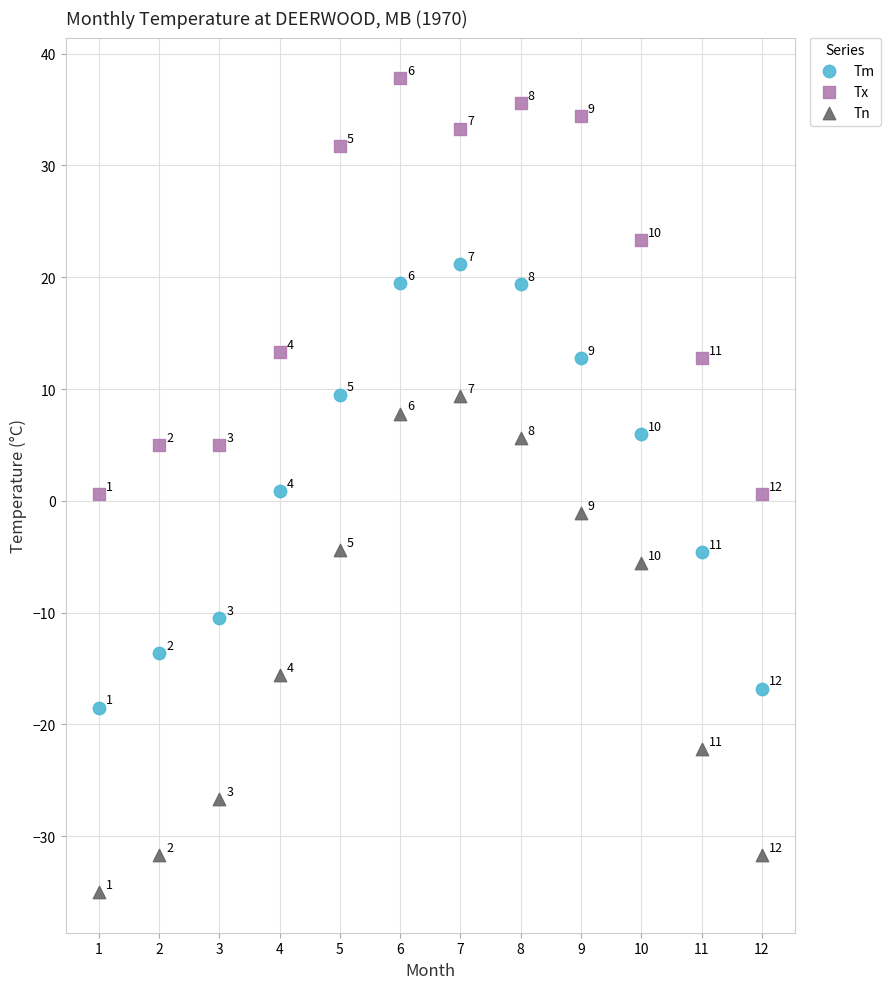

Which series contains the lowest Y value?

Tn